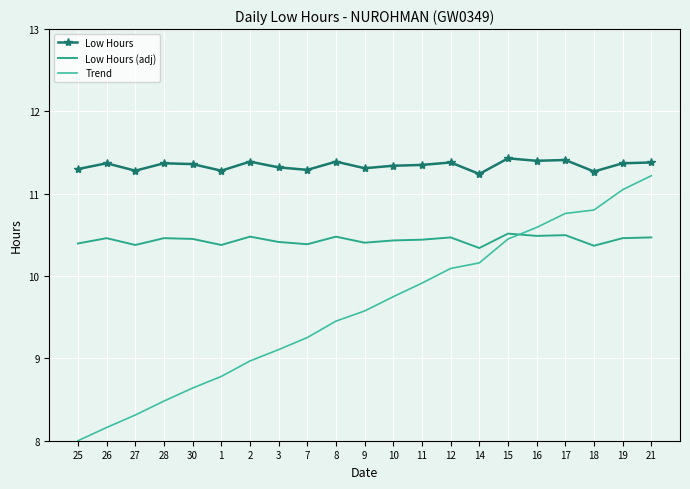

What is the label of the 20th point from the left?

19